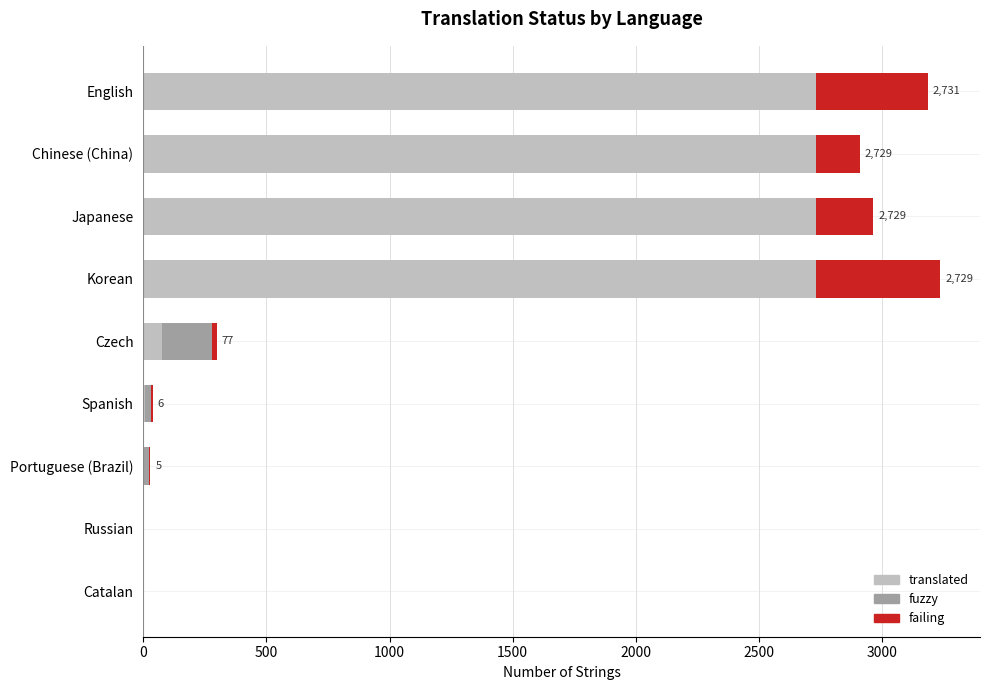

What position from the left is English?

9